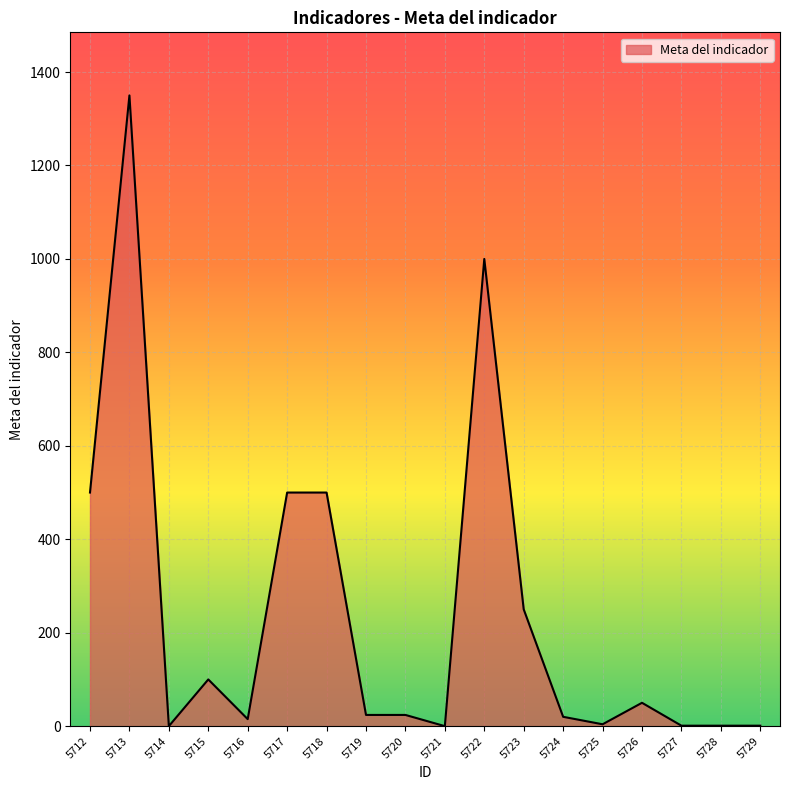

What is the average value?

241